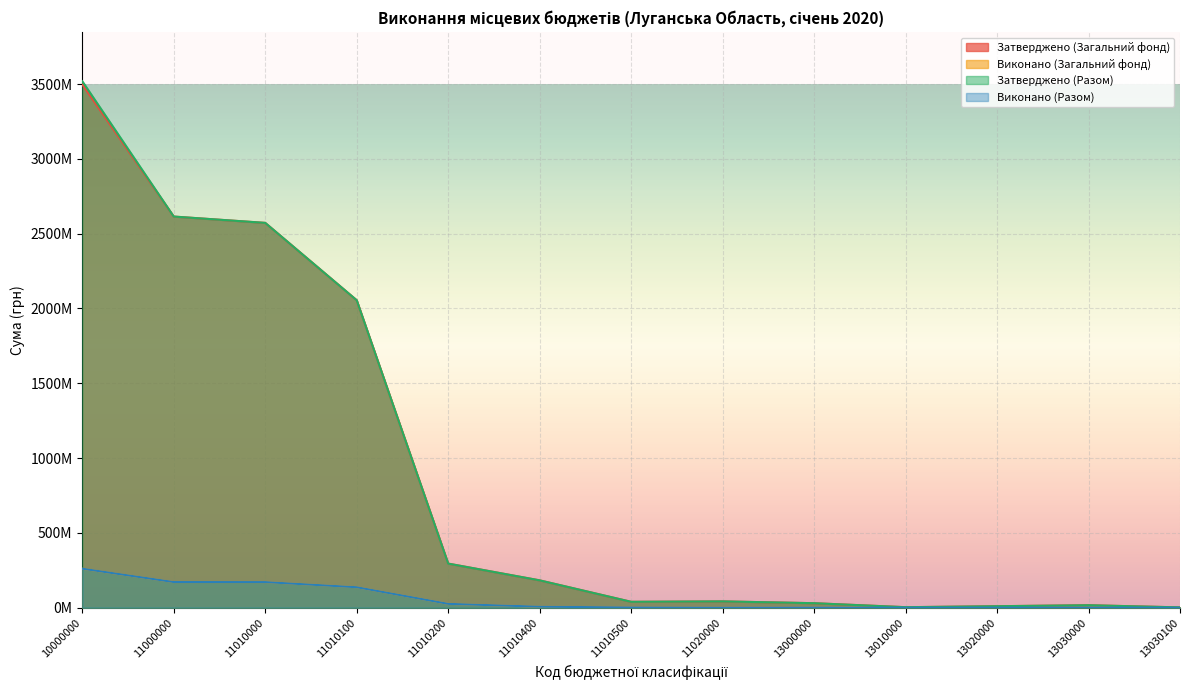

Where does the Затверджено (Разом) series first go above 42288193?

10000000